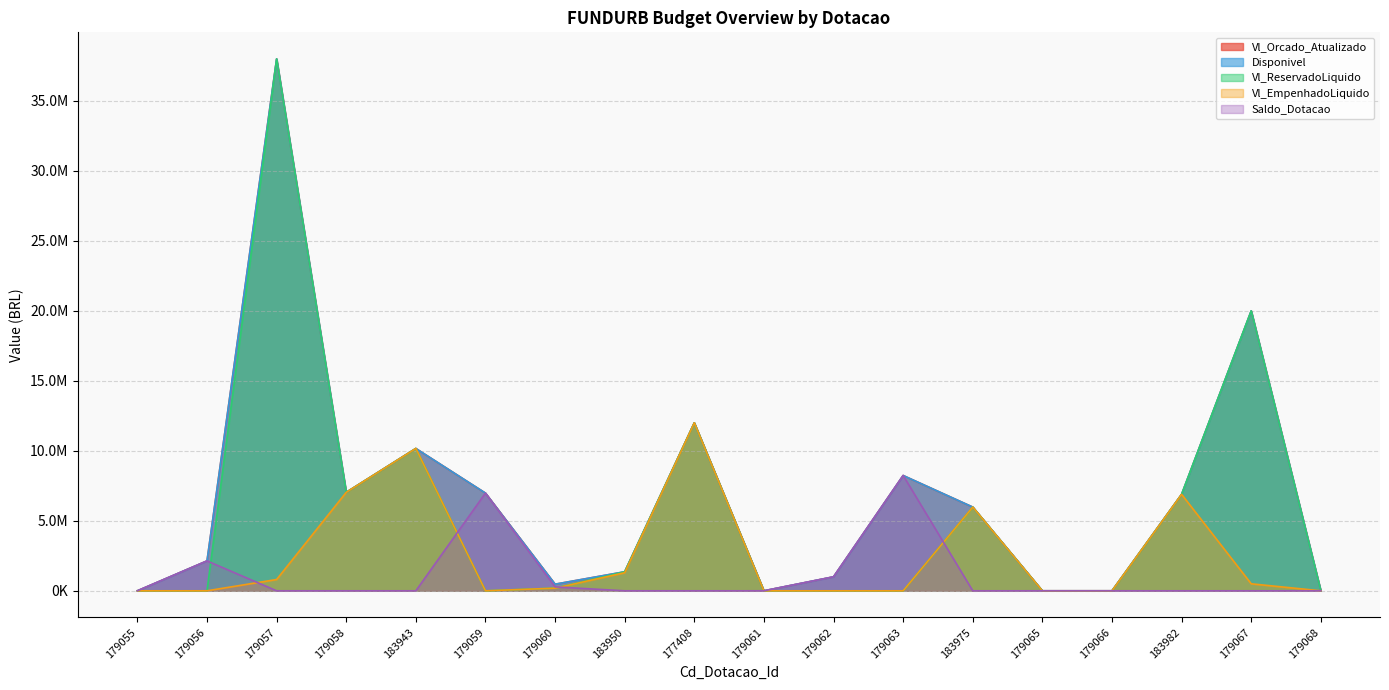

Reading left to right, list all the values displayed in this chart.

Vl_Orcado_Atualizado: 1000.0	2136305.0	38000000.0	7035337.0	10168346.1	6980429.9	473035.0	1360000.0	12002000.0	1000.0	1000180.0	8238976.5	5982000.5	1000.0	1000.0	6892000.0	20000000.0	1000.0
Disponivel: 1000.0	2136305.0	38000000.0	7035337.0	10168346.1	6980429.9	473035.0	1360000.0	12002000.0	1000.0	1000180.0	8238976.5	5982000.5	1000.0	1000.0	6891000.0	20000000.0	1000.0
Vl_ReservadoLiquido: 0.0	0.0	38000000.0	7035337.0	10168346.1	0.0	193042.7	1360000.0	12002000.0	0.0	0.0	0.0	5982000.5	0.0	0.0	6891000.0	20000000.0	0.0
Vl_EmpenhadoLiquido: 0.0	0.0	807203.8	7035337.0	10168346.1	0.0	187401.6	1292450.6	12002000.0	0.0	0.0	0.0	5982000.5	0.0	0.0	6891000.0	500000.0	0.0
Saldo_Dotacao: 1000.0	2136305.0	0.0	0.0	0.0	6980429.9	279992.3	0.0	0.0	1000.0	1000180.0	8238976.5	0.0	1000.0	1000.0	0.0	0.0	1000.0